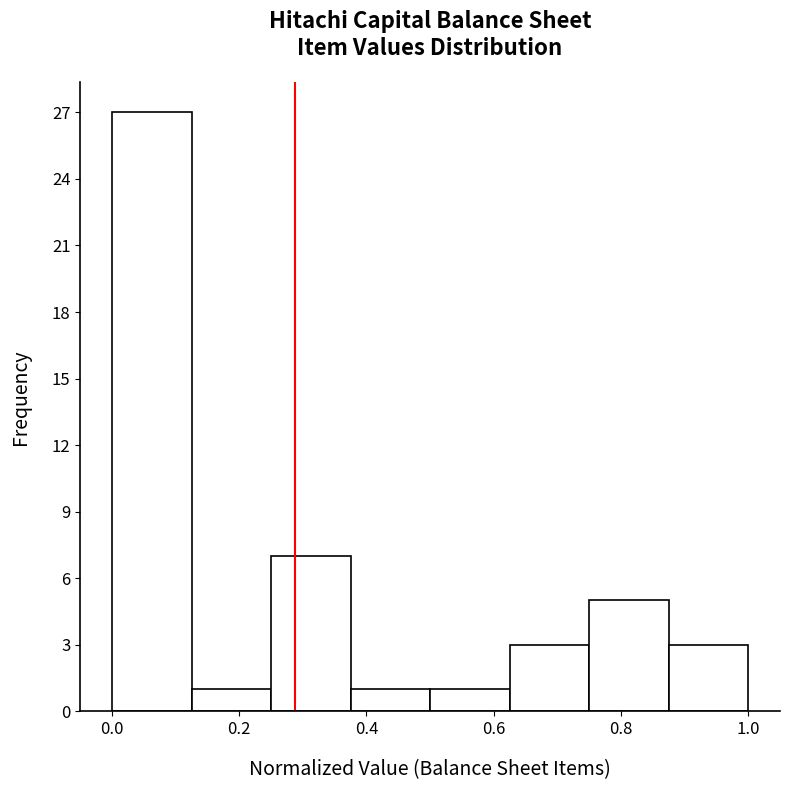

What is the height of the bar covering 0.000 to 0.125 on the x-axis? Neither the bar edges nor the heights are printed on the chart, so give them approximately, as read against the axes.

27